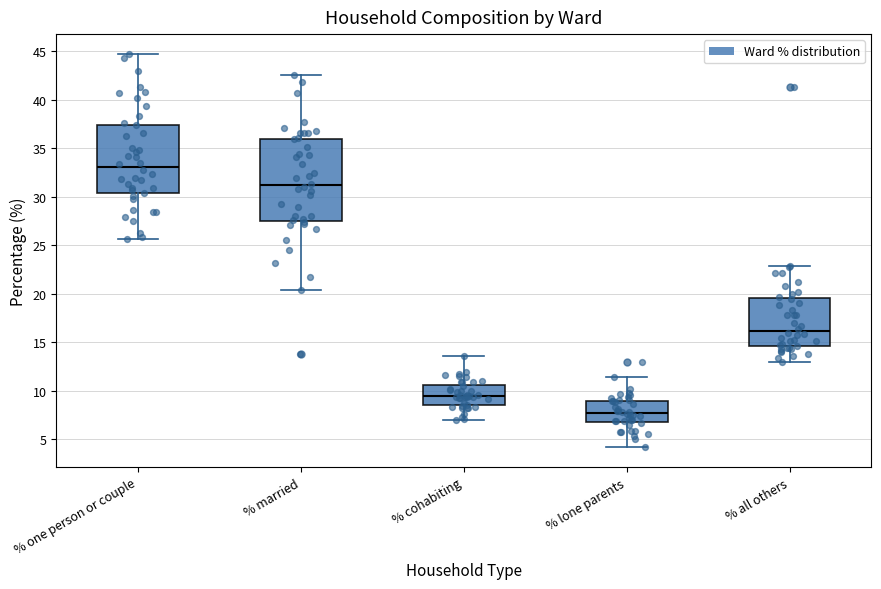

Comparing the boxes themselves (not the whiskers), which one is the tallest?

% married